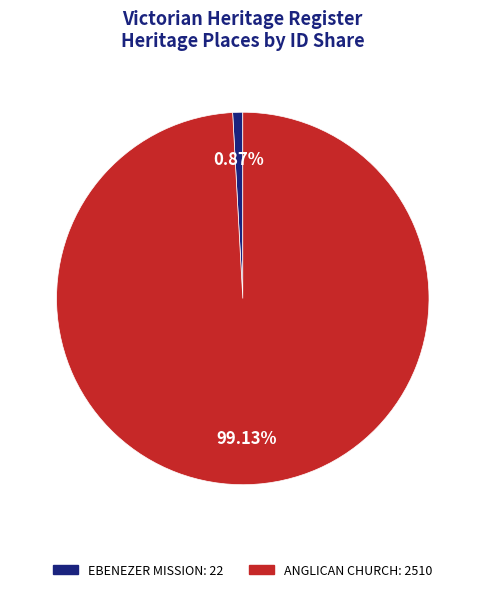

What percentage is the EBENEZER MISSION slice, to the nearest percent?

1%